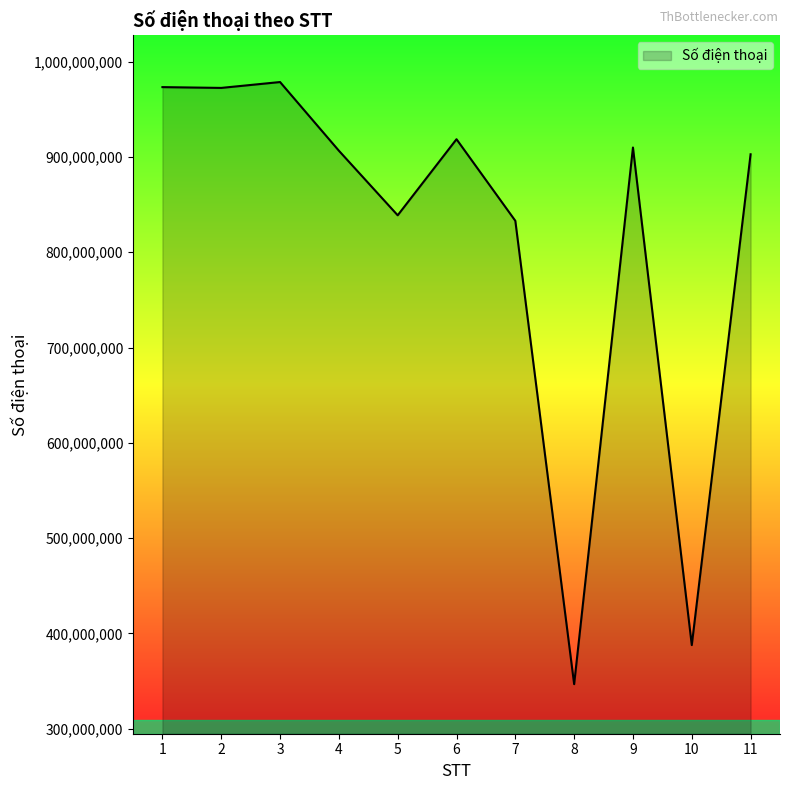

What is the sum of all values?

8969065555